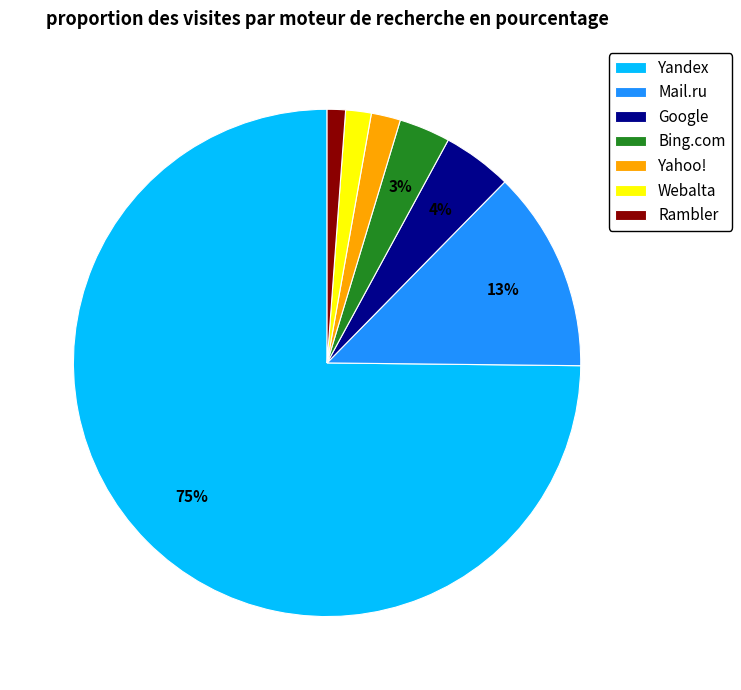

The Rambler slice represents 1% of the pie. True or false?

True